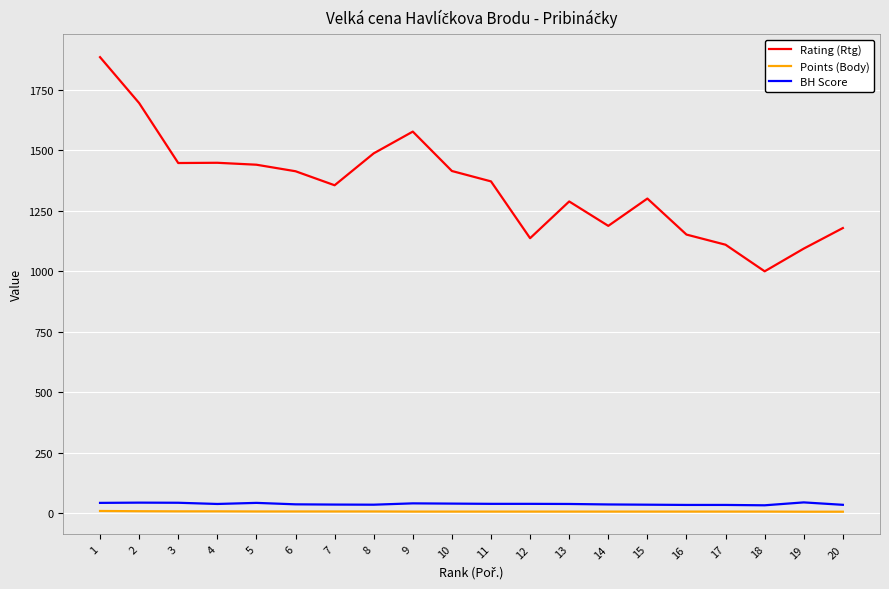

Does the chart display data point markers on the line(s)?

No